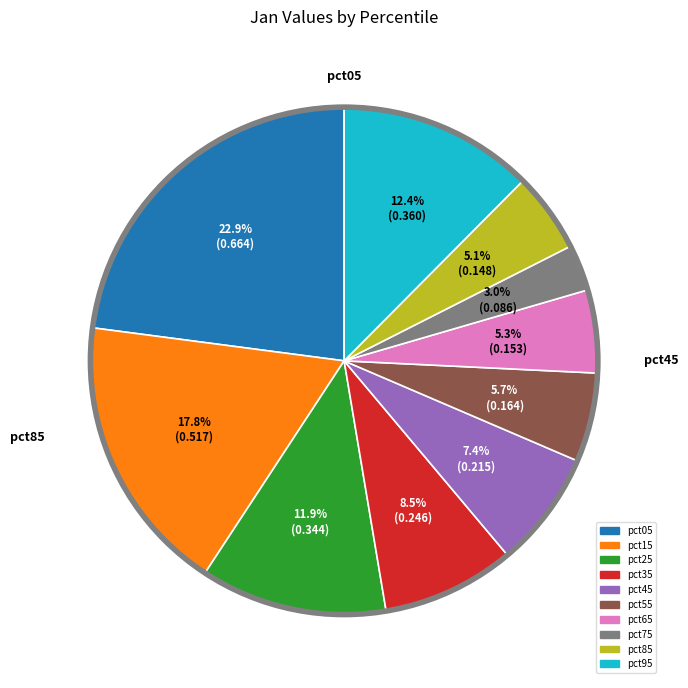

What is the smallest slice in the pie chart?

pct75